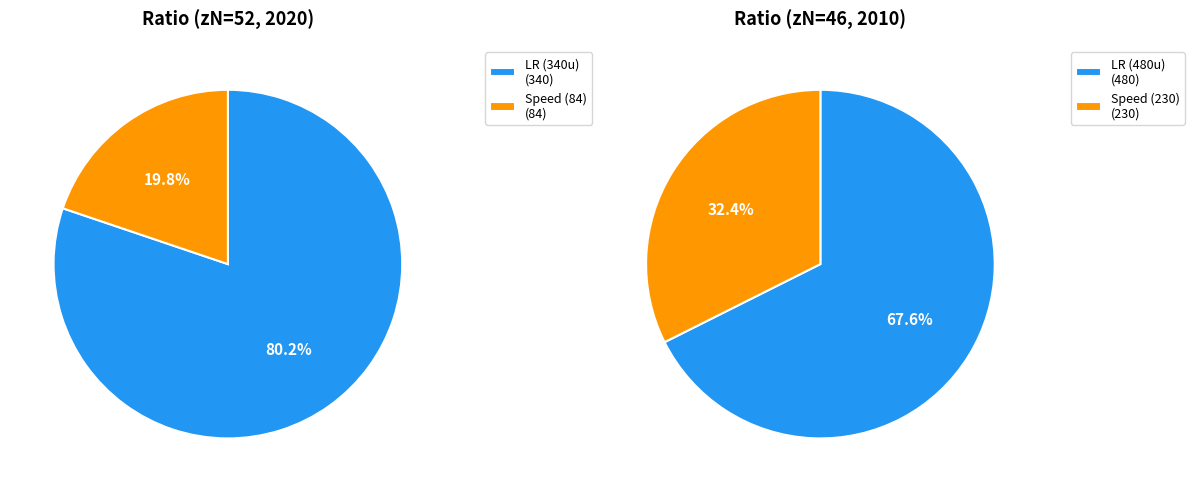

To the nearest percent, what is the difference between the 46 and 52 slice percentages?

60%